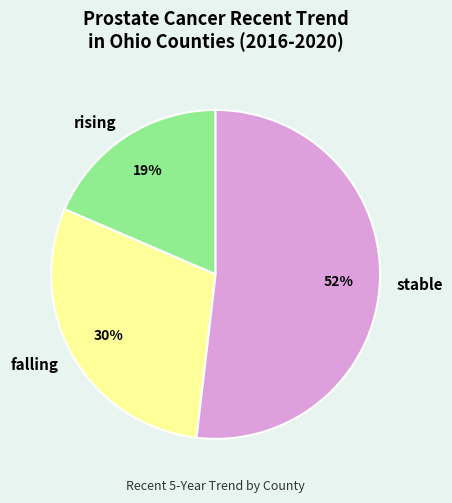

Count the number of slices in the pie.

3